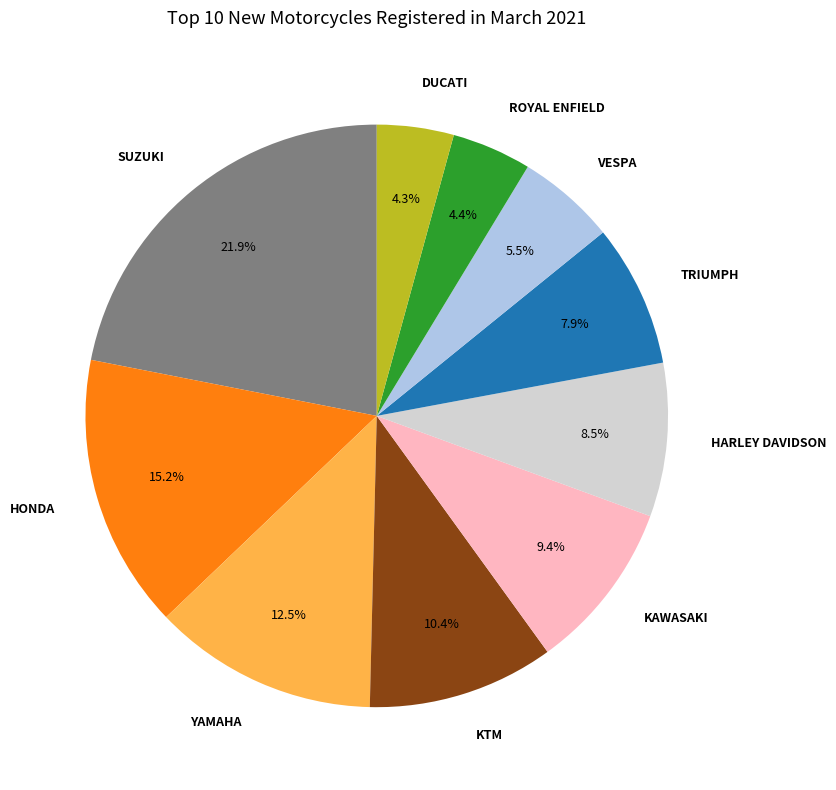

To the nearest percent, what is the combined percentage of TRIUMPH and KAWASAKI?

17%